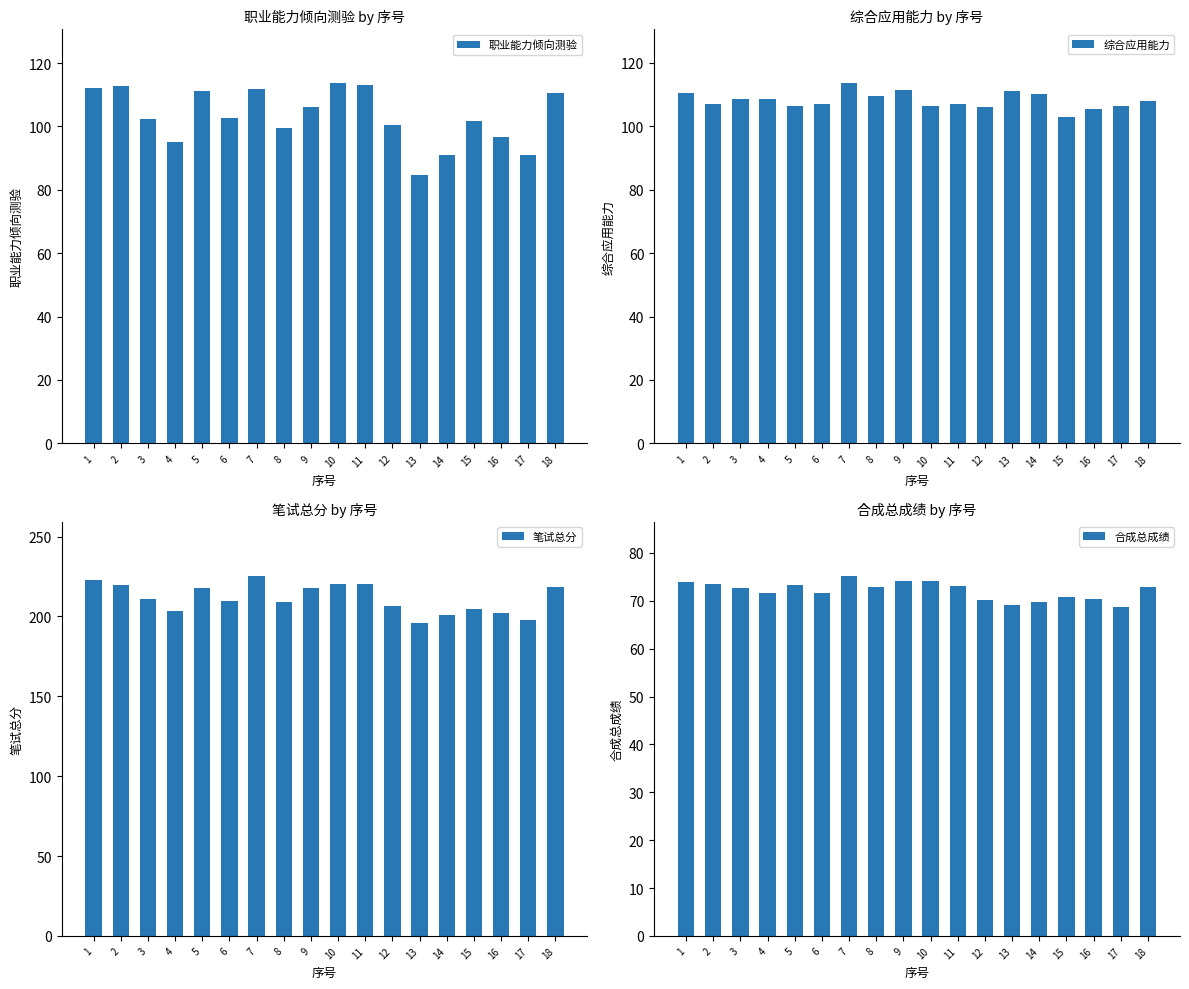

What is the sum of the 合成总成绩 values at 4 and 17?

140.3